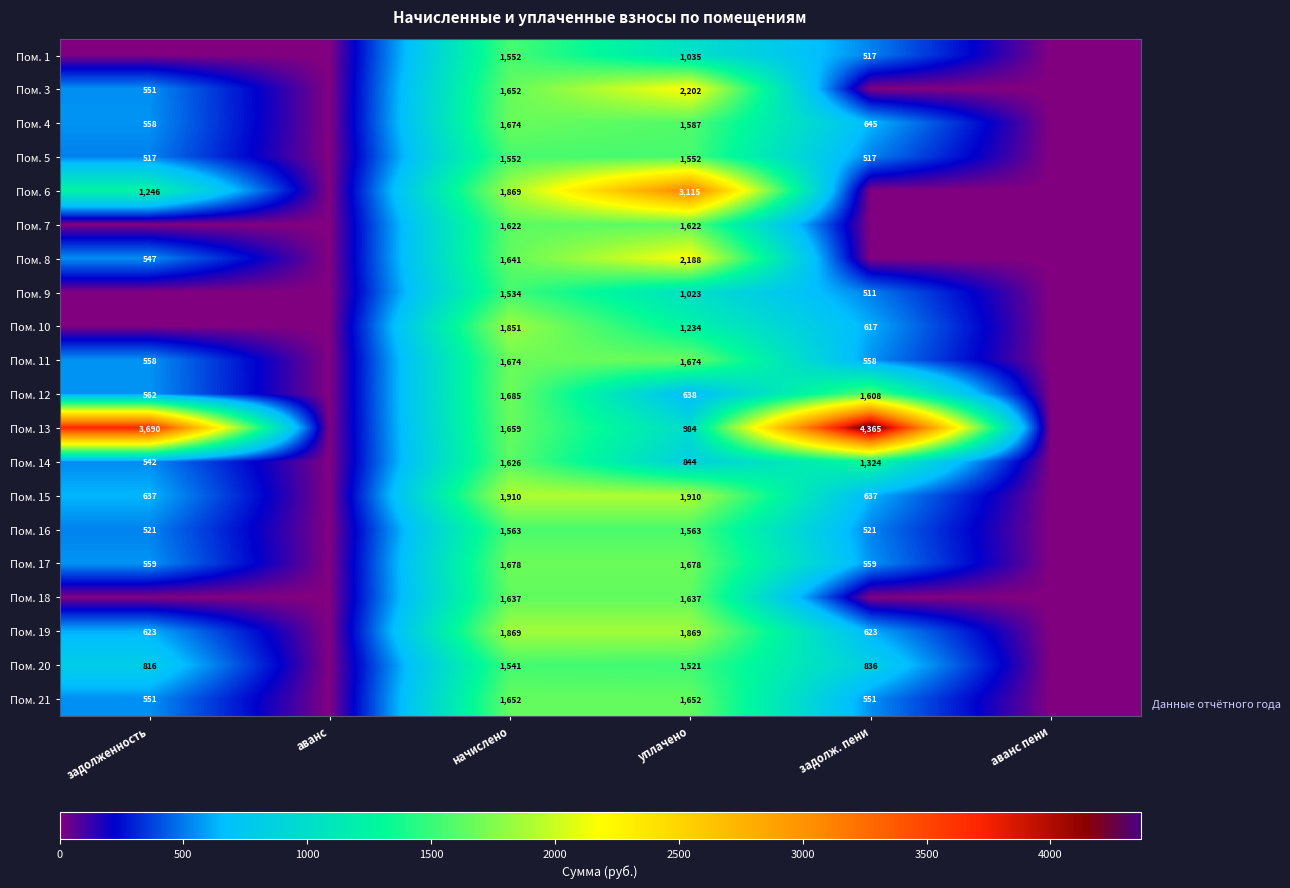

Count the number of data series in this chart.

20